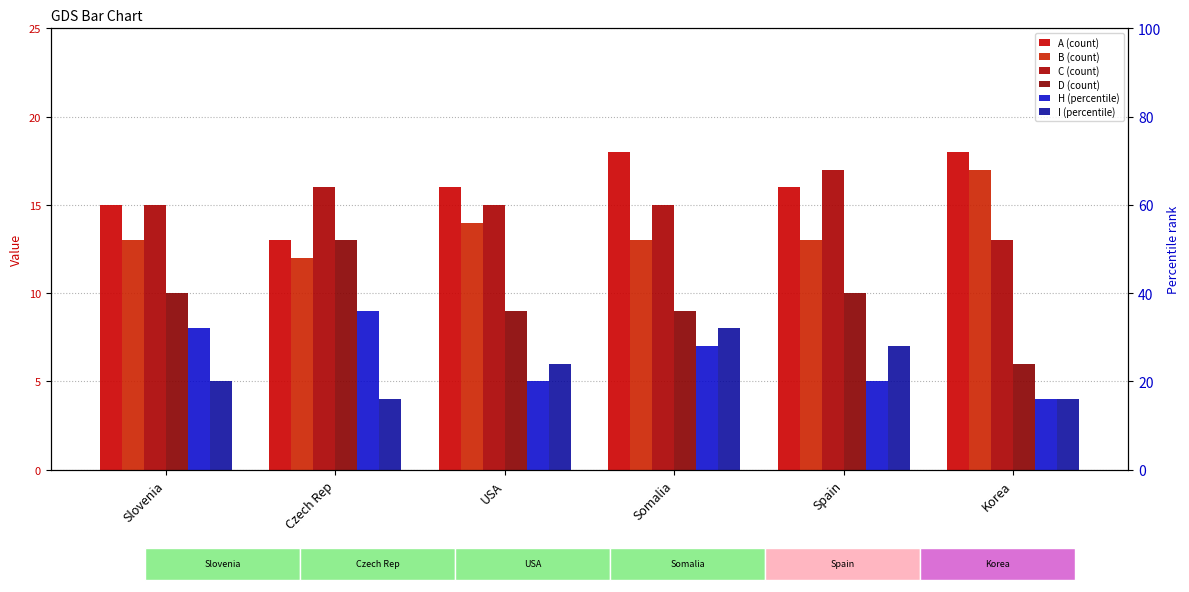

List the series in order of their peak value, highest first.

A, B, C, D, H, I